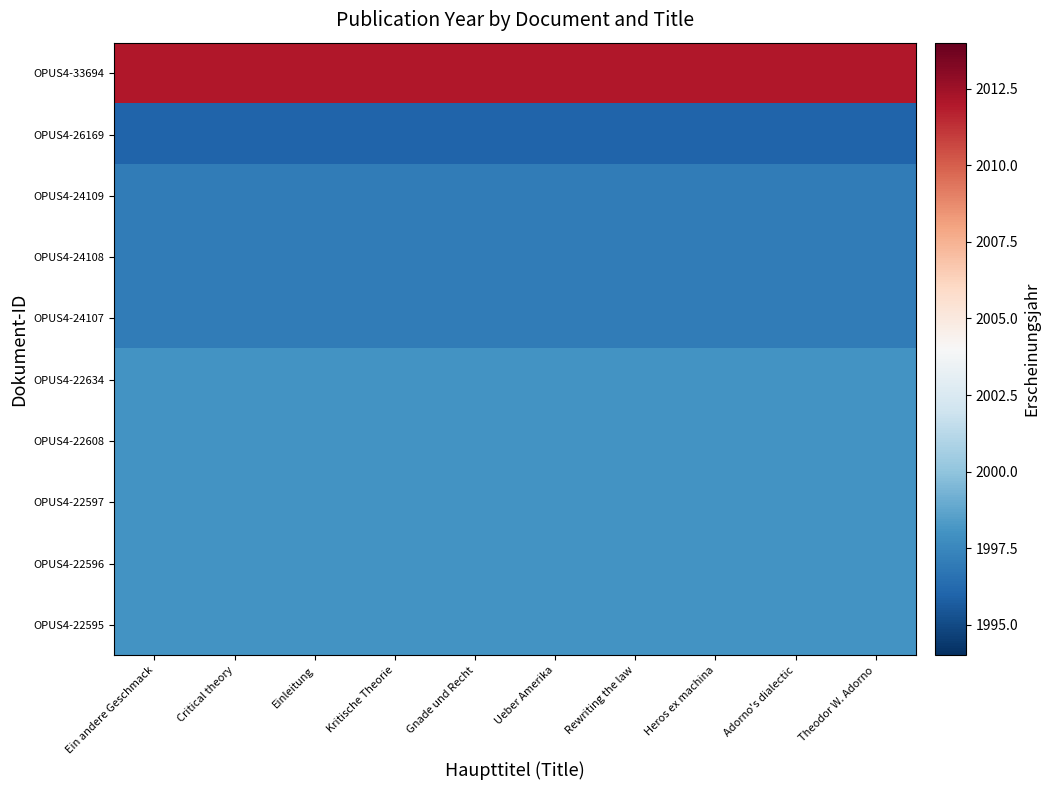

Between Heros ex machina and Critical theory, which is larger?

Heros ex machina